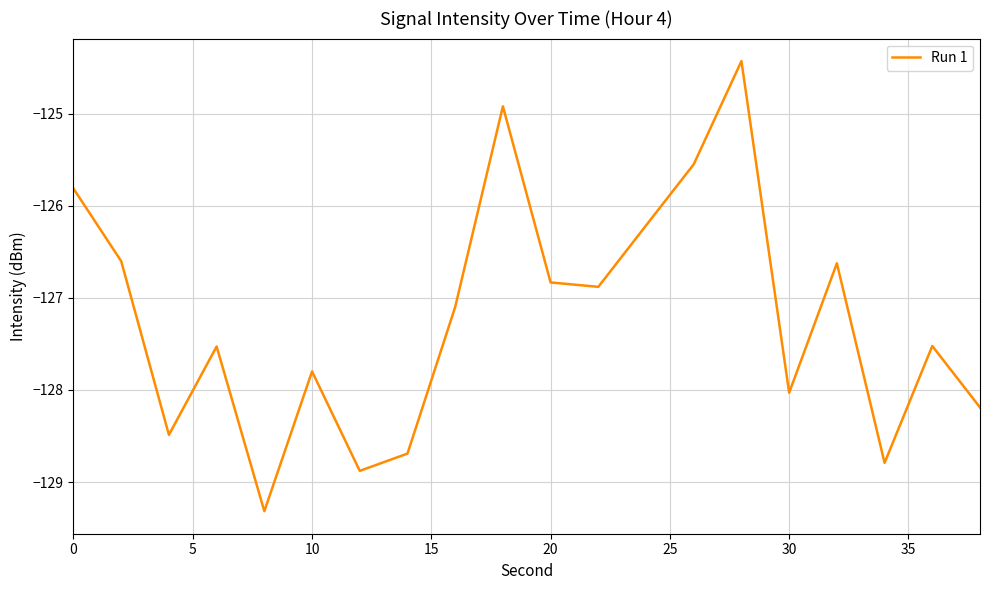

True or false: there are more than 0 points higher than both neighbors.

True